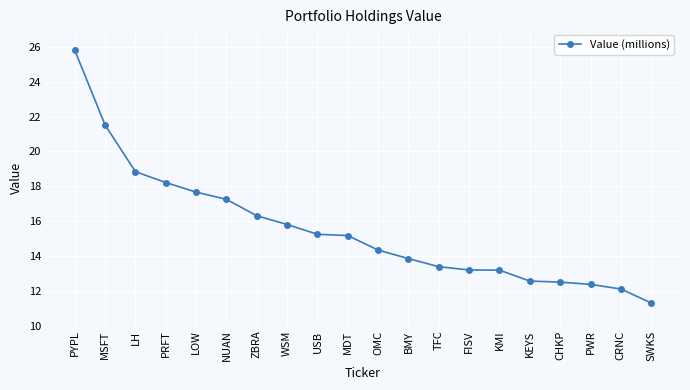

Is it true that the value at SWKS is 11.3?

True